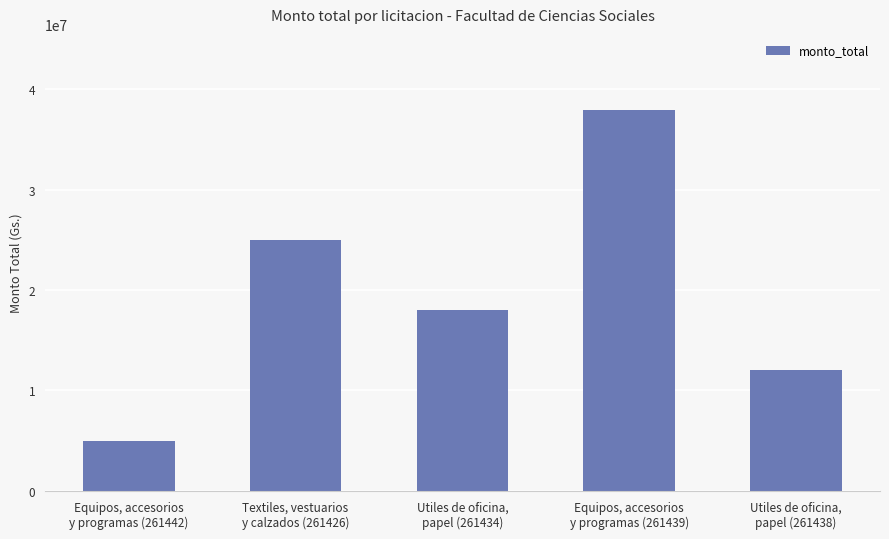

What is the average value?

19585800